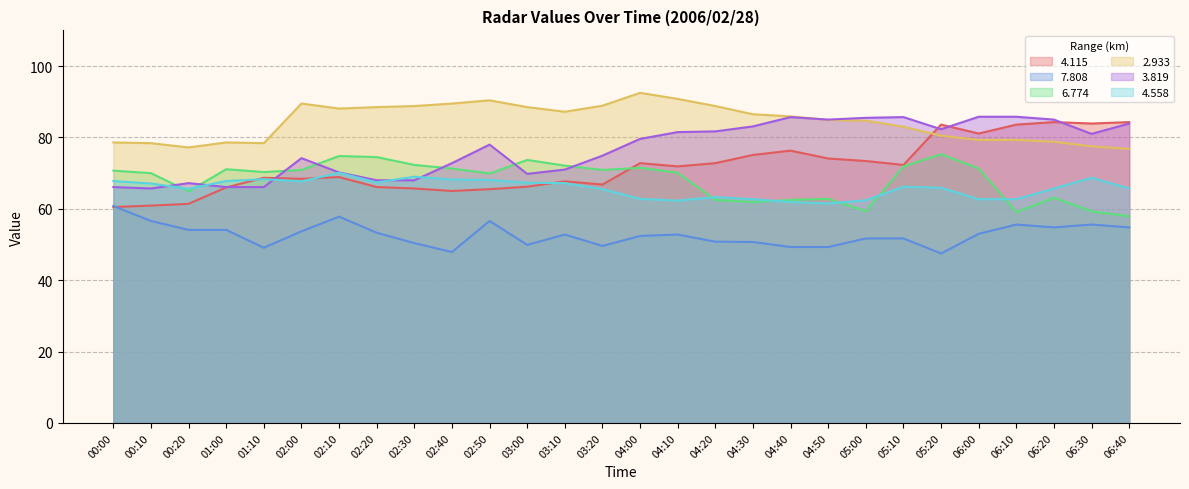

Reading right to left, transcribe all the data shown in this chart.

  4.115: 06:40=84.3	06:30=83.9	06:20=84.3	06:10=83.6	06:00=81.1	05:20=83.6	05:10=72.3	05:00=73.4	04:50=74.1	04:40=76.3	04:30=75.1	04:20=72.8	04:10=71.9	04:00=72.8	03:20=66.8	03:10=67.7	03:00=66.2	02:50=65.5	02:40=65.0	02:30=65.7	02:20=66.1	02:10=68.9	02:00=68.4	01:10=68.7	01:00=66.0	00:20=61.4	00:10=60.9	00:00=60.5
  7.808: 06:40=54.8	06:30=55.6	06:20=54.8	06:10=55.6	06:00=53.0	05:20=47.5	05:10=51.7	05:00=51.7	04:50=49.3	04:40=49.3	04:30=50.7	04:20=50.8	04:10=52.8	04:00=52.4	03:20=49.6	03:10=52.8	03:00=49.9	02:50=56.6	02:40=47.9	02:30=50.4	02:20=53.3	02:10=57.8	02:00=53.7	01:10=49.1	01:00=54.1	00:20=54.1	00:10=56.6	00:00=60.8
  6.774: 06:40=57.9	06:30=59.3	06:20=63.1	06:10=59.1	06:00=71.3	05:20=75.3	05:10=71.9	05:00=59.3	04:50=62.8	04:40=62.5	04:30=61.9	04:20=62.5	04:10=70.1	04:00=71.5	03:20=70.9	03:10=72.1	03:00=73.7	02:50=69.9	02:40=71.3	02:30=72.3	02:20=74.5	02:10=74.8	02:00=70.9	01:10=70.3	01:00=71.1	00:20=64.9	00:10=70.0	00:00=70.7
  2.933: 06:40=76.8	06:30=77.5	06:20=78.8	06:10=79.3	06:00=79.3	05:20=80.5	05:10=83.0	05:00=84.7	04:50=84.9	04:40=85.9	04:30=86.5	04:20=88.8	04:10=90.8	04:00=92.5	03:20=88.9	03:10=87.2	03:00=88.5	02:50=90.4	02:40=89.5	02:30=88.8	02:20=88.5	02:10=88.1	02:00=89.5	01:10=78.4	01:00=78.6	00:20=77.2	00:10=78.4	00:00=78.6
  3.819: 06:40=83.9	06:30=81.0	06:20=85.0	06:10=85.8	06:00=85.8	05:20=82.3	05:10=85.7	05:00=85.5	04:50=85.0	04:40=85.7	04:30=83.1	04:20=81.7	04:10=81.5	04:00=79.6	03:20=74.9	03:10=71.0	03:00=69.8	02:50=78.0	02:40=72.8	02:30=68.0	02:20=68.0	02:10=70.2	02:00=74.2	01:10=66.1	01:00=66.1	00:20=67.2	00:10=65.7	00:00=66.1
  4.558: 06:40=65.7	06:30=68.7	06:20=65.7	06:10=62.7	06:00=62.7	05:20=65.9	05:10=66.2	05:00=62.4	04:50=61.5	04:40=61.9	04:30=62.7	04:20=63.3	04:10=62.3	04:00=62.8	03:20=65.5	03:10=67.2	03:00=67.3	02:50=68.1	02:40=68.2	02:30=69.0	02:20=67.4	02:10=70.1	02:00=67.7	01:10=68.3	01:00=67.8	00:20=65.6	00:10=67.1	00:00=67.8